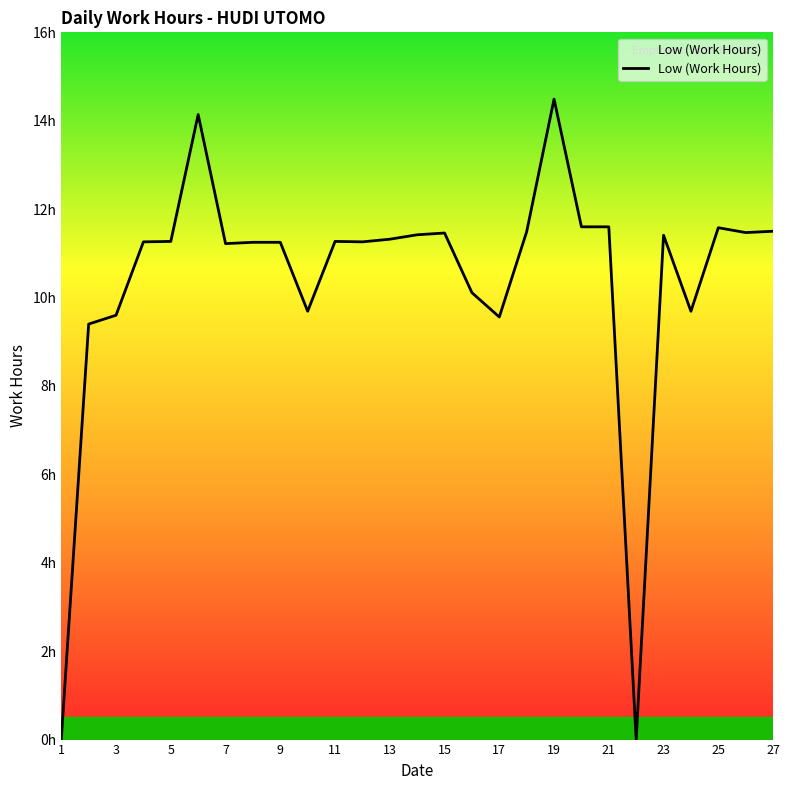

Does the chart display data point markers on the line(s)?

No